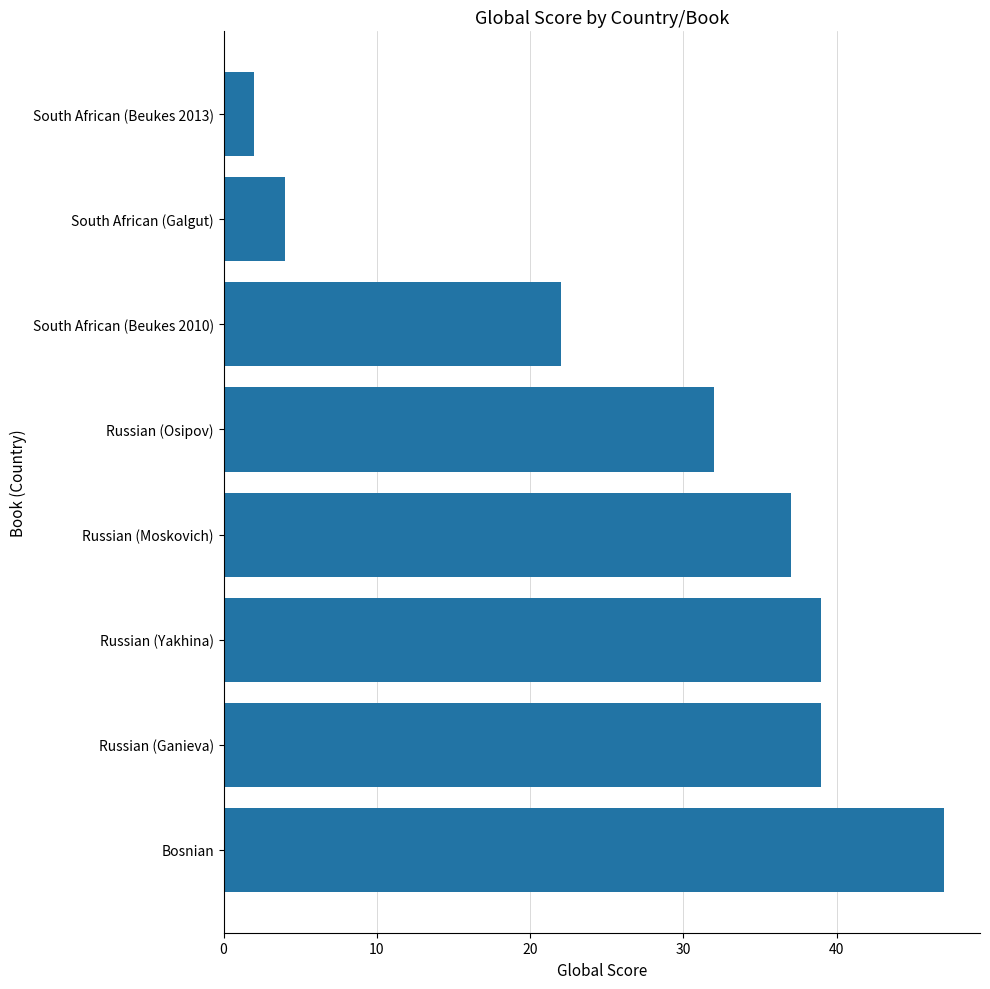

Is it true that the value at South African (Galgut) is 1?

False